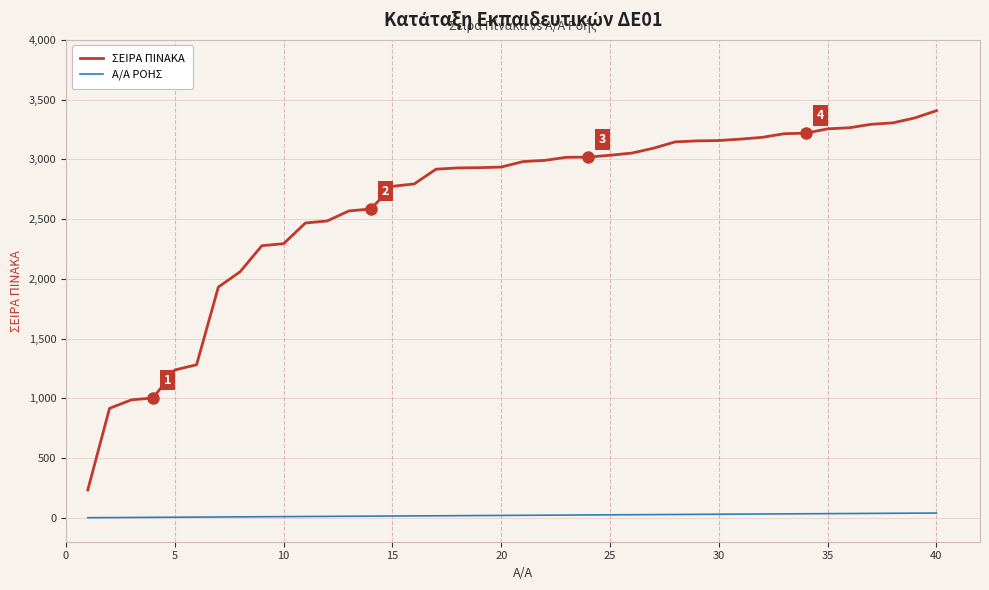

What is the greatest value displayed?

3407